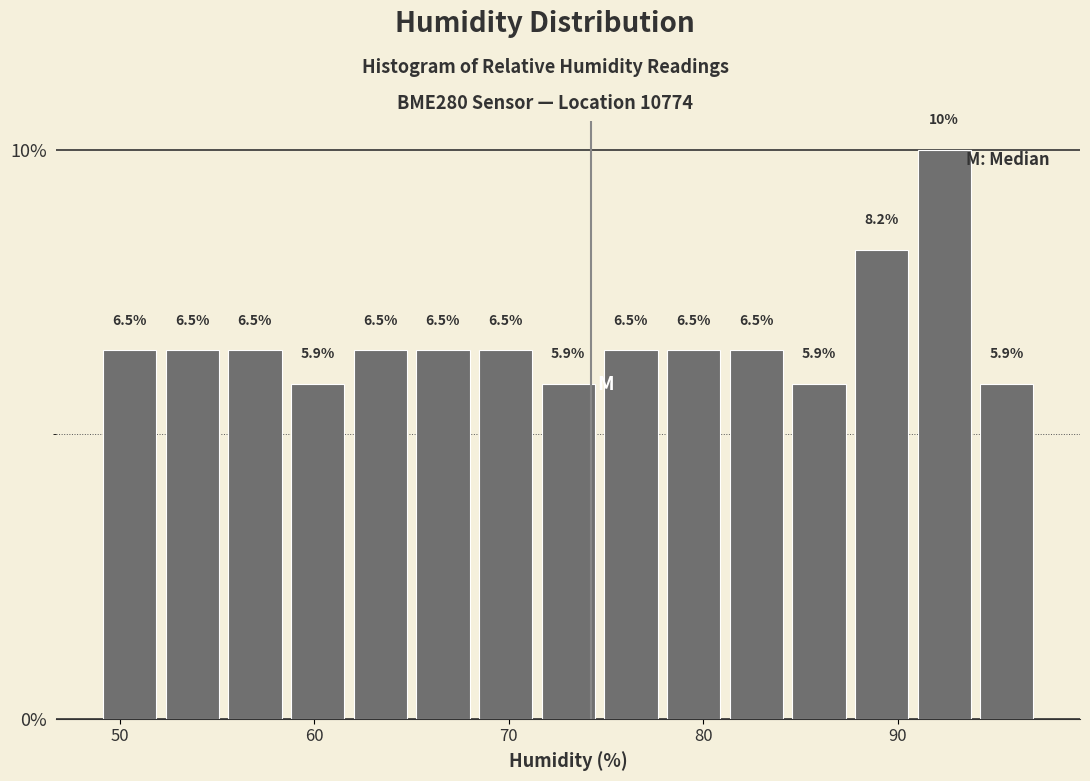

Read against the x-axis, roughly where is the centre of the tallest bar?

92